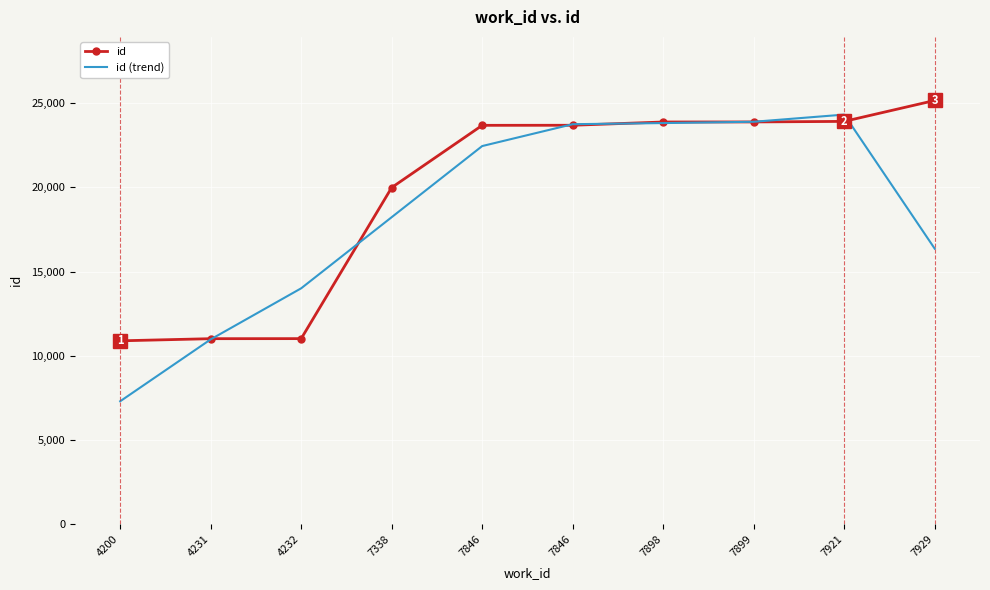

What are all the series names shown in the legend?

id, id (trend)